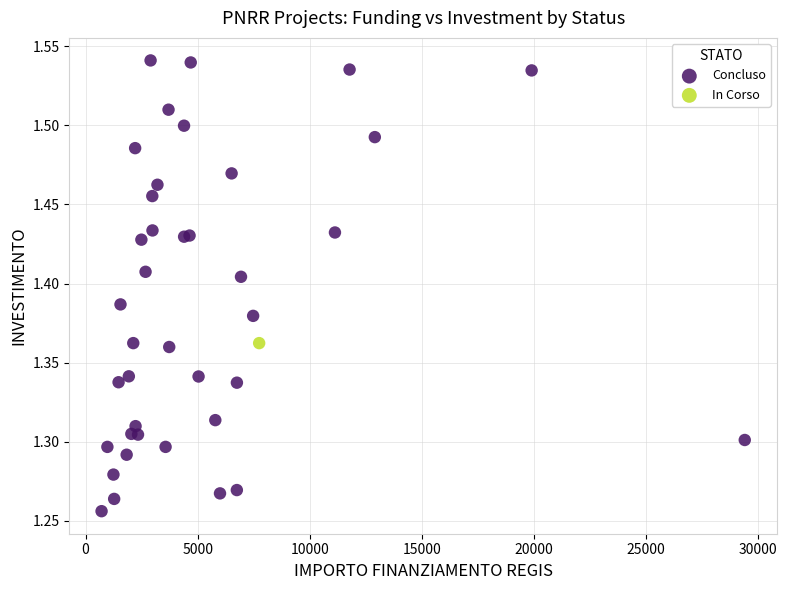

What are all the series names shown in the legend?

Concluso, In Corso